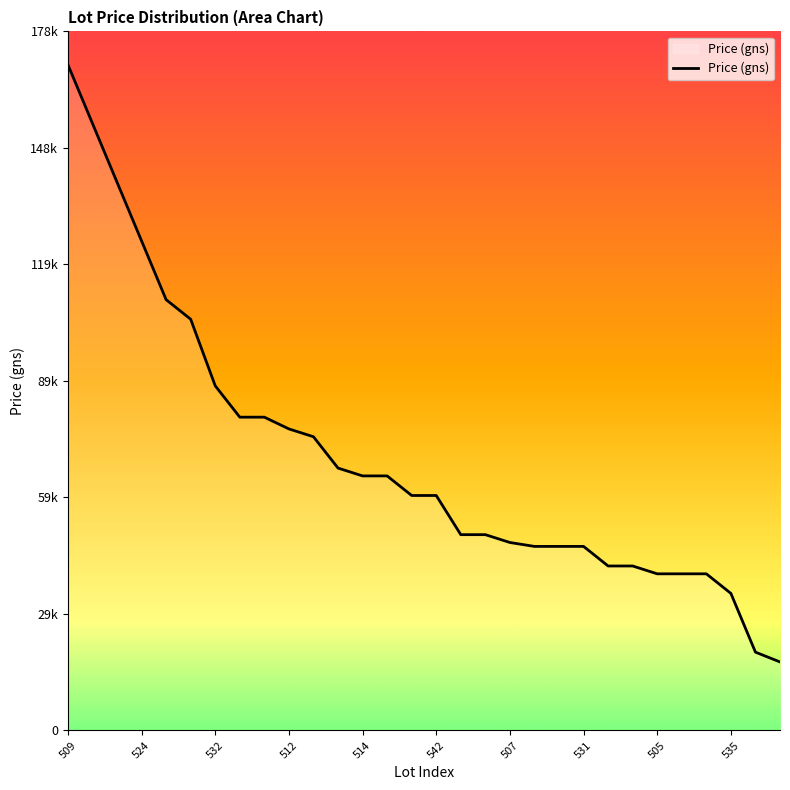

Does the chart display data point markers on the line(s)?

No